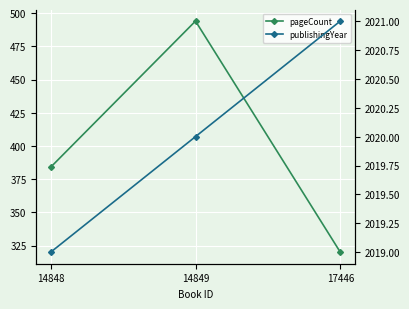

Reading right to left, extract all data points from this chart.

pageCount: 320	494	384
publishingYear: 2021	2020	2019